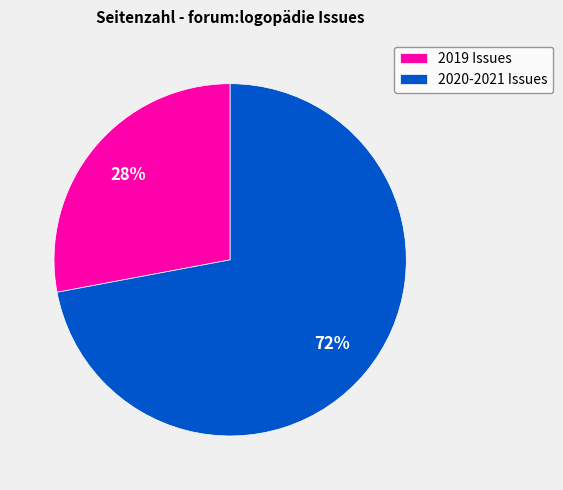

What percentage is the 2020-2021 Issues slice, to the nearest percent?

72%